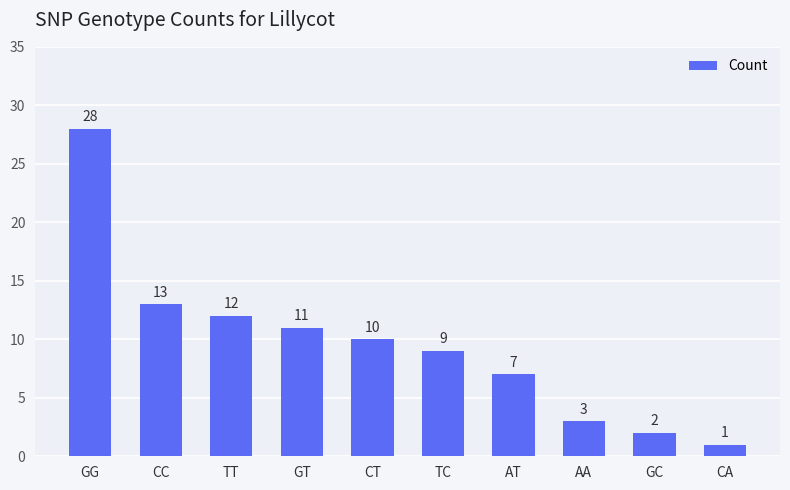

Is it true that the value at GT is 19?

False